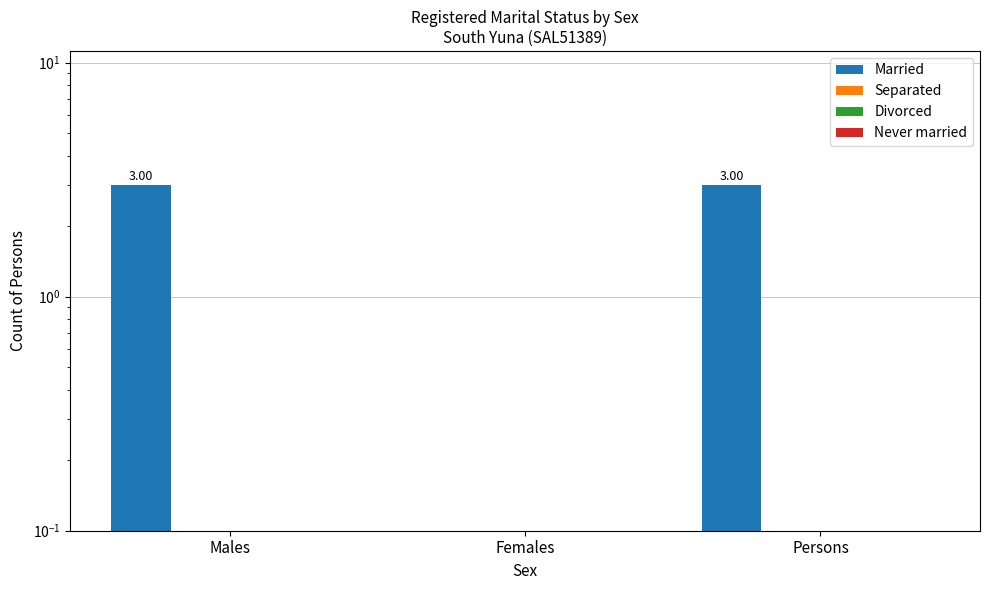

How many Married values are between 0 and 3?

3